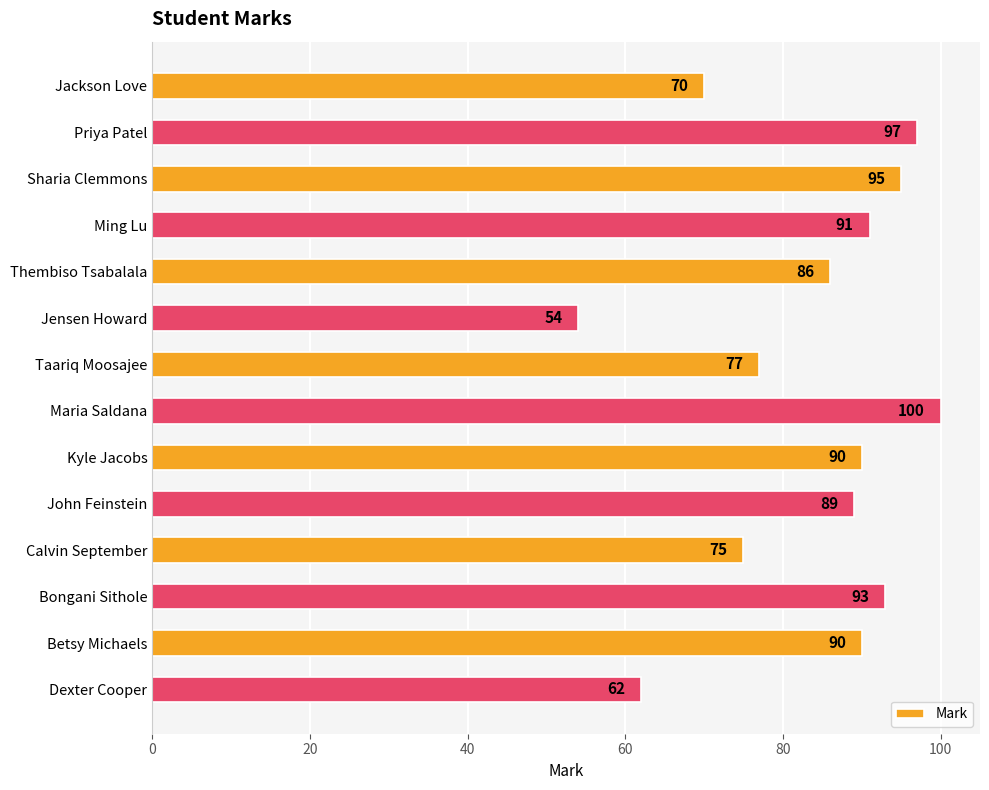

What is the change in value from Thembiso Tsabalala to Bongani Sithole?

+7